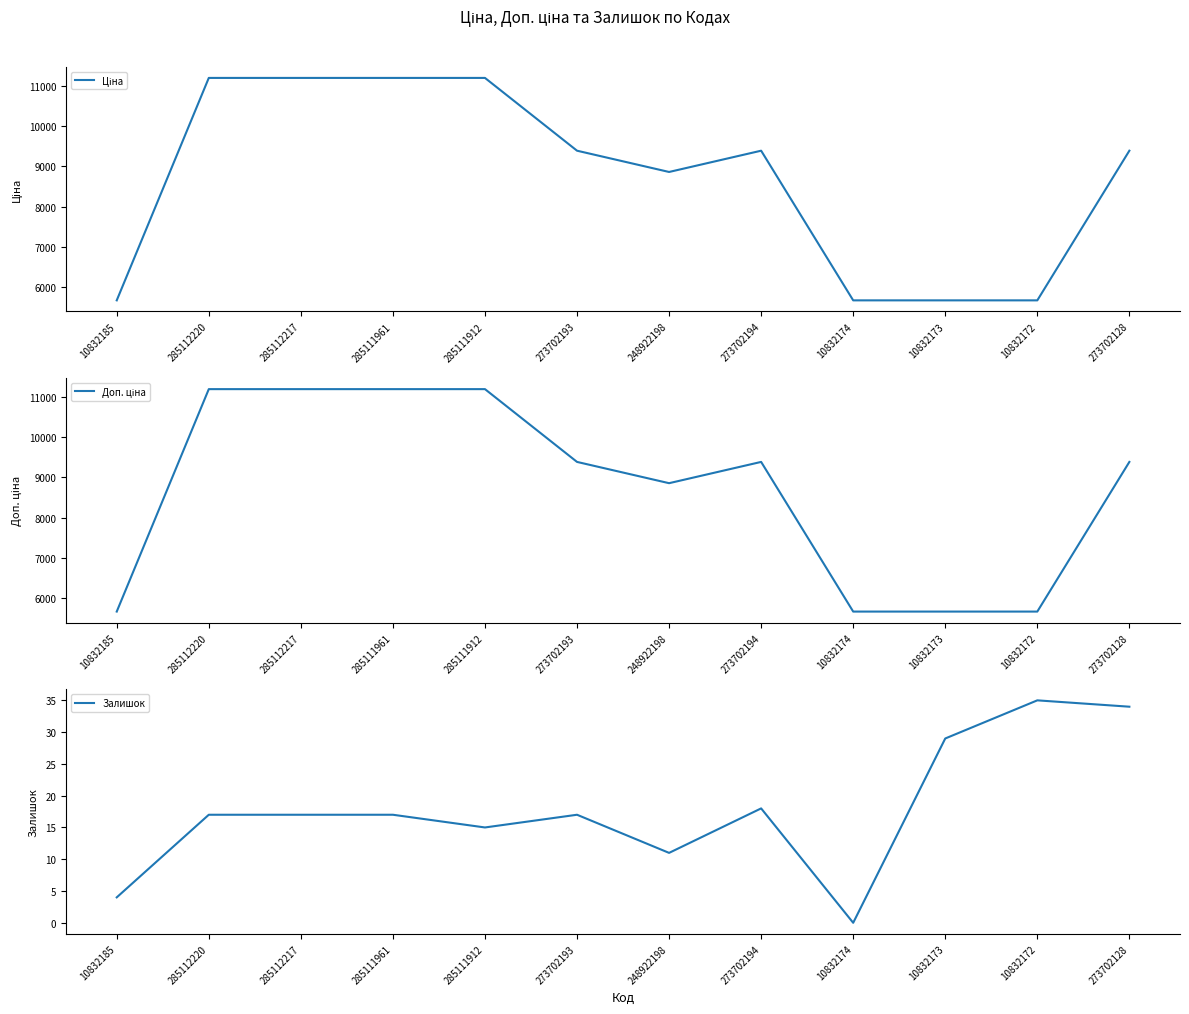

What is the sum of the Залишок values at 273702193 and 285112217?

34